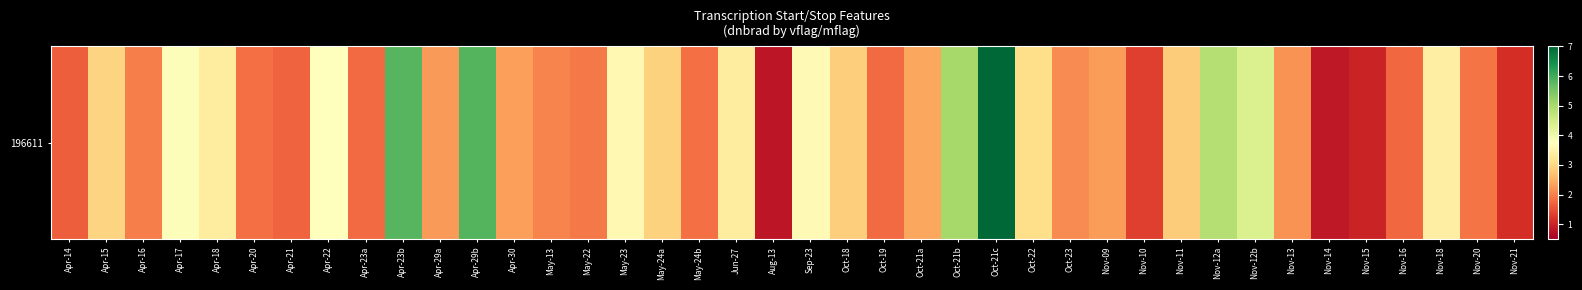

Reading left to right, extract all data points from this chart.

Apr-14=1.7	Apr-15=3.0	Apr-16=2.0	Apr-17=3.8	Apr-18=3.4	Apr-20=1.8	Apr-21=1.7	Apr-22=3.8	Apr-23a=1.8	Apr-23b=5.8	Apr-29a=2.3	Apr-29b=5.9	Apr-30=2.3	May-13=2.0	May-22=1.9	May-23=3.6	May-24a=2.9	May-24b=1.8	Jun-27=3.4	Aug-13=0.8	Sep-23=3.6	Oct-18=2.9	Oct-19=1.8	Oct-21a=2.4	Oct-21b=5.0	Oct-21c=7.0	Oct-22=3.1	Oct-23=2.1	Nov-09=2.3	Nov-10=1.3	Nov-11=2.9	Nov-12a=4.9	Nov-12b=4.4	Nov-13=2.2	Nov-14=0.8	Nov-15=1.0	Nov-16=1.8	Nov-18=3.4	Nov-20=1.9	Nov-21=1.1